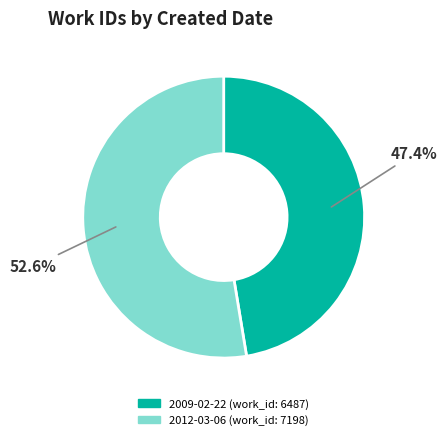

Is it true that 2012-03-06 is 64% of the pie?

False